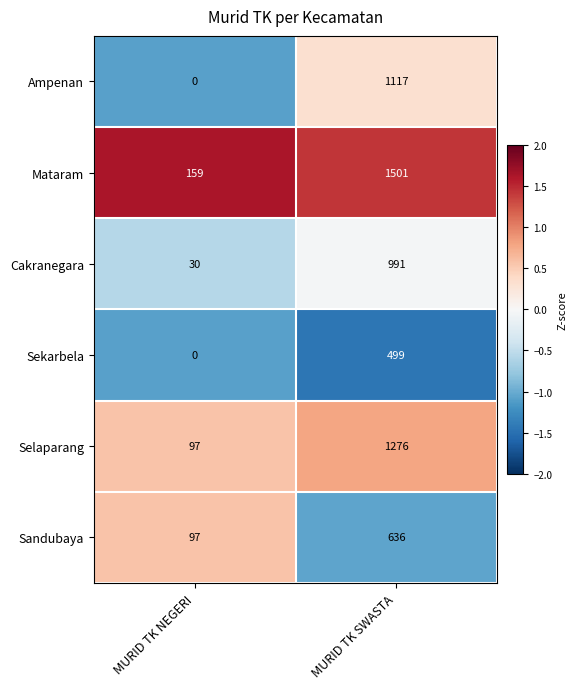

What is the greatest value displayed?

1501